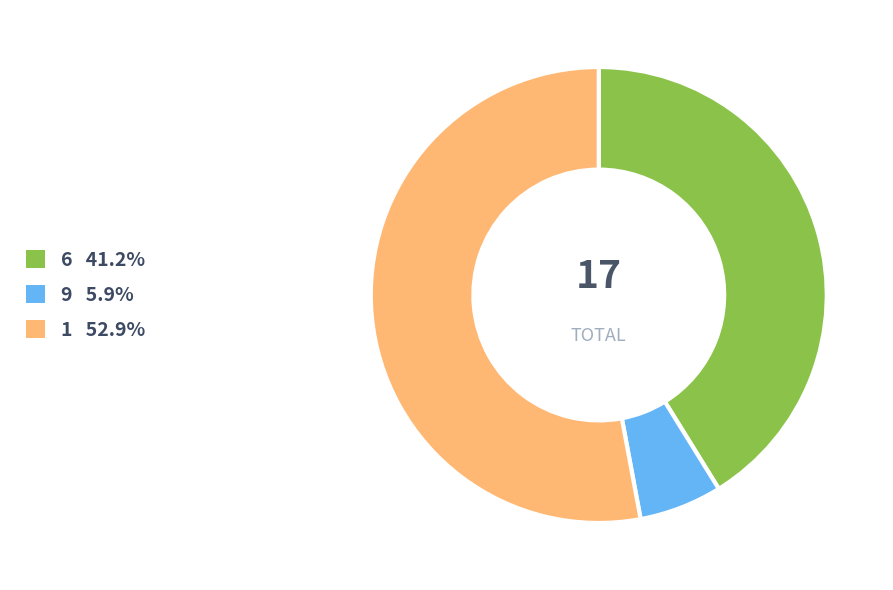

Is there any slice that represents more than half of the pie?

Yes